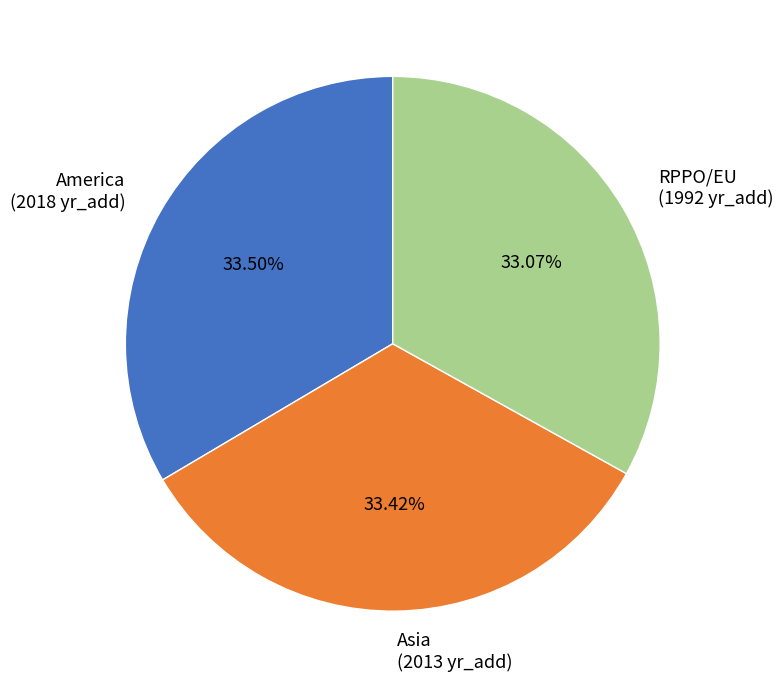

Is the sum of America and RPPO/EU greater than half?

Yes